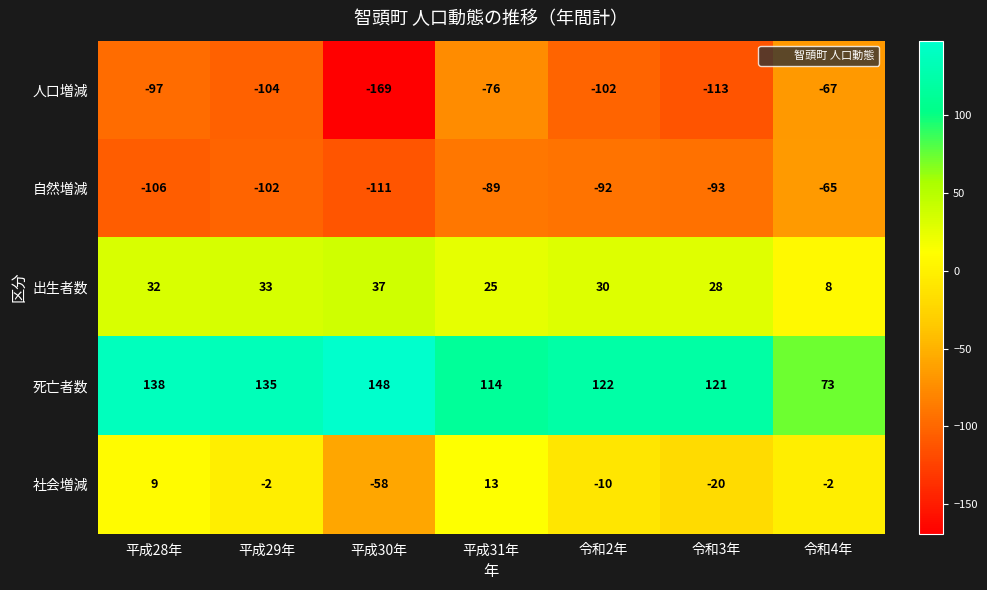

True or false: 死亡者数 has a value of 206 at 平成30年.

False